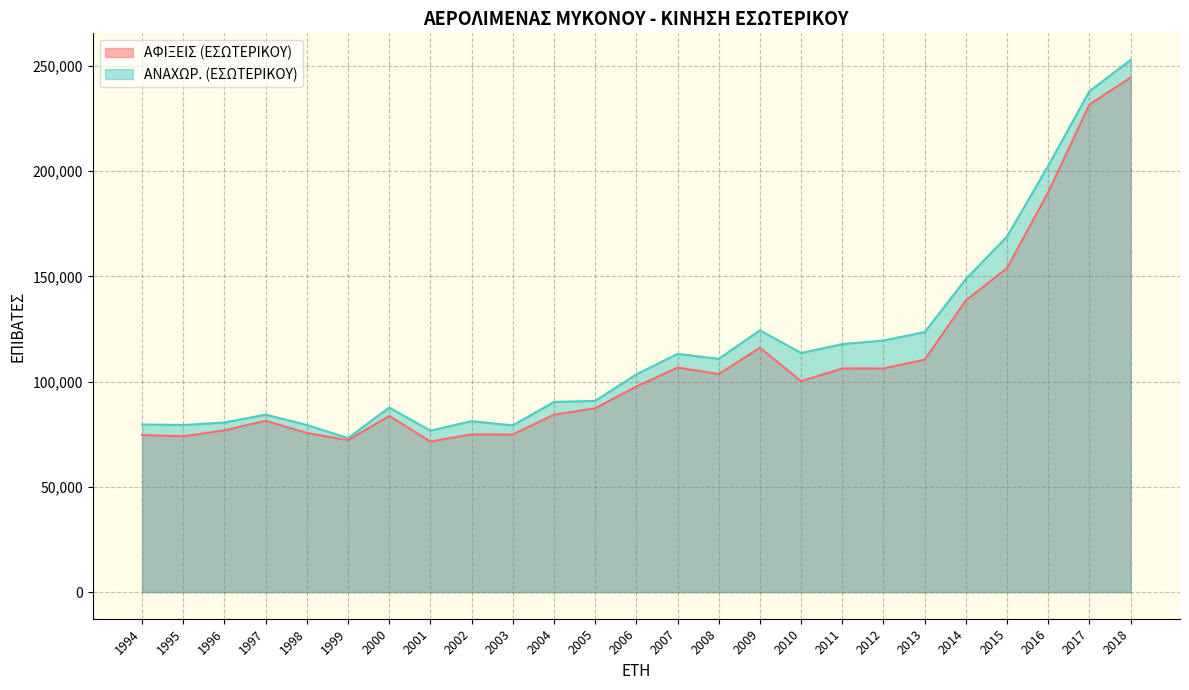

Which series has the widest spread of values?

ΑΝΑΧΩΡ. (ΕΣΩΤΕΡΙΚΟΥ)